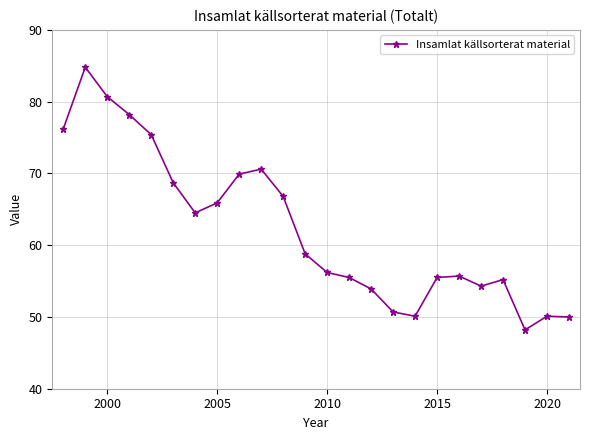

What is the value of the 24th point from the left?

50.0